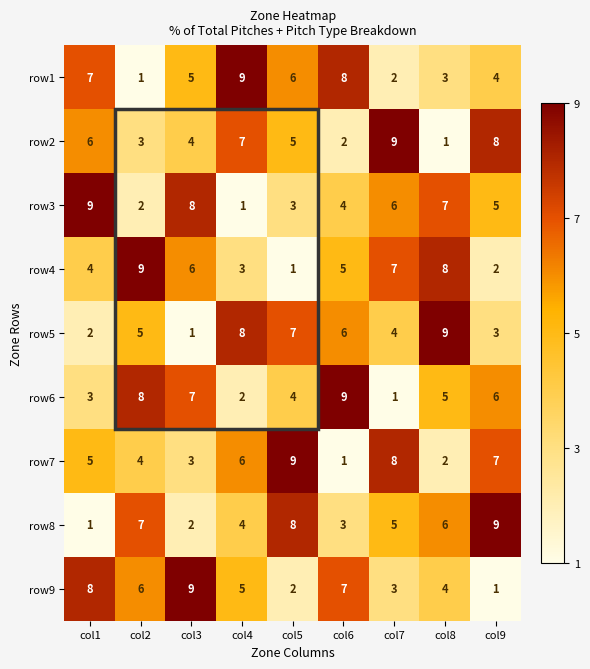

Count the number of data series in this chart.

9